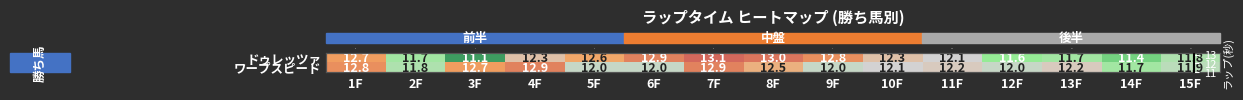

What is the total value across all series at 1F?

25.5